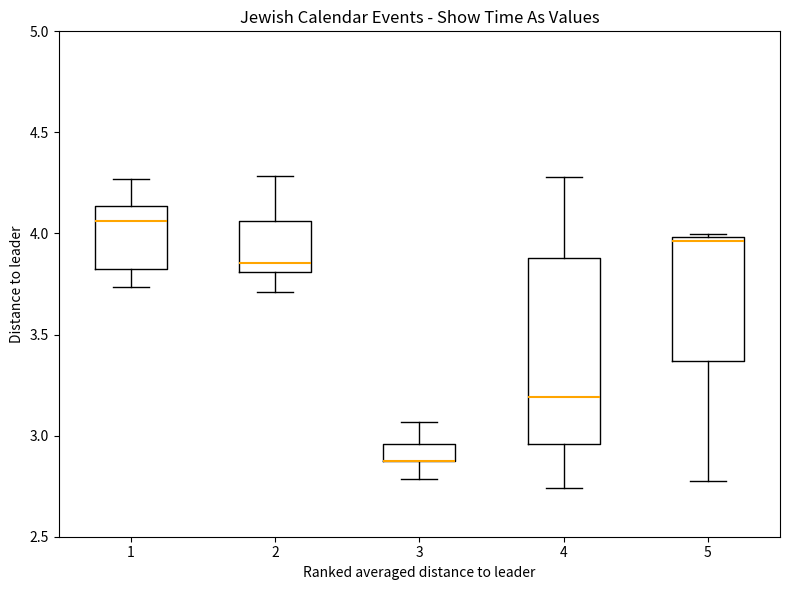

Reading left to right, read every box against the y-axis: the position of its median line, the range the box covers, and the ends of its whiskers. The values are not printed on the chart, so give them approximately, as read against the axis.

1: median 4.05, box 3.85 to 4.15, whiskers 3.75 to 4.25
2: median 3.85, box 3.80 to 4.05, whiskers 3.70 to 4.30
3: median 2.90 (drawn on the box's lower edge), box 2.85 to 2.95, whiskers 2.80 to 3.05
4: median 3.20, box 2.95 to 3.90, whiskers 2.75 to 4.30
5: median 3.95, box 3.35 to 4.00, whiskers 2.75 to 4.00 (just above the box's upper edge)